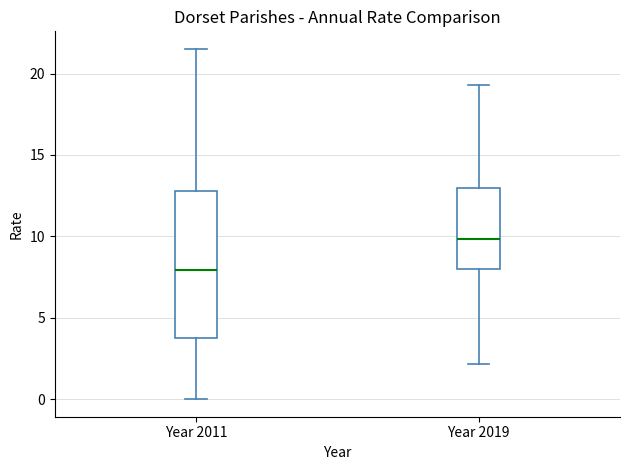

Reading left to right, read every box against the y-axis: the position of its median line, the range the box covers, and the ends of its whiskers. The values are not printed on the chart, so give them approximately, as read against the axis.

Year 2011: median 8.0, box 4.0 to 13.0, whiskers 0.0 to 21.5
Year 2019: median 10.0, box 8.0 to 13.0, whiskers 2.0 to 19.5